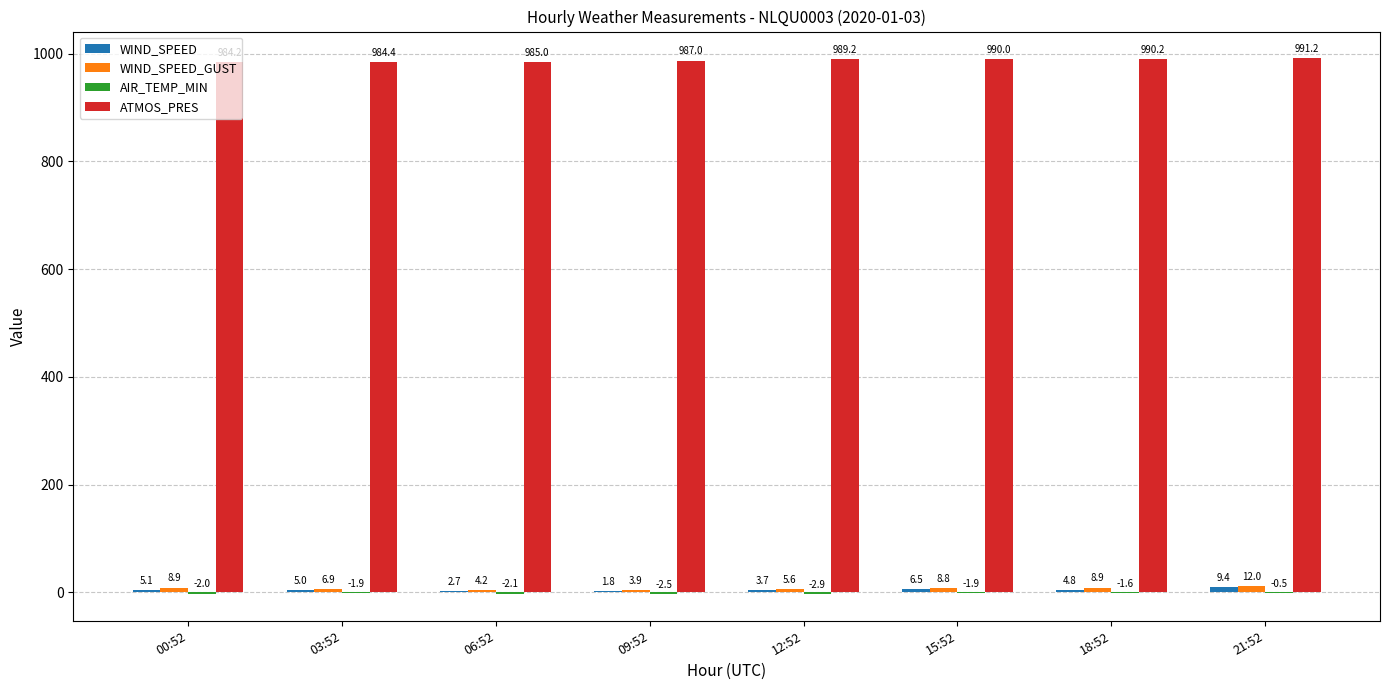

At which category is the sum across all series the highest?

21:52